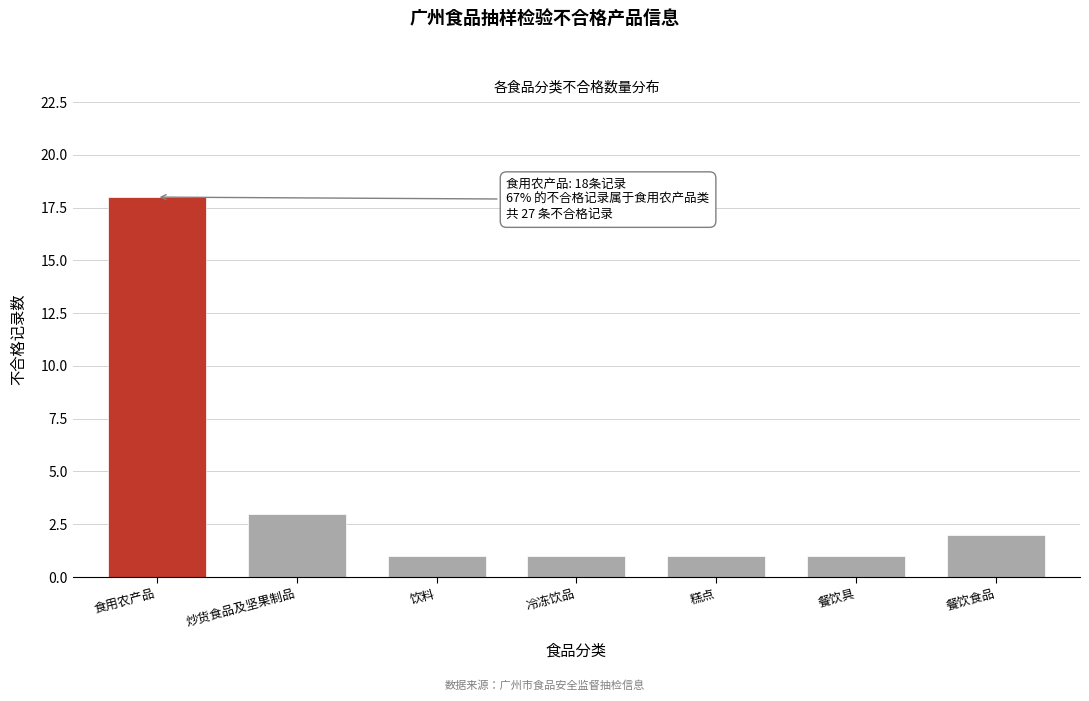

Reading left to right, list all the values displayed in this chart.

18	3	1	1	1	1	2